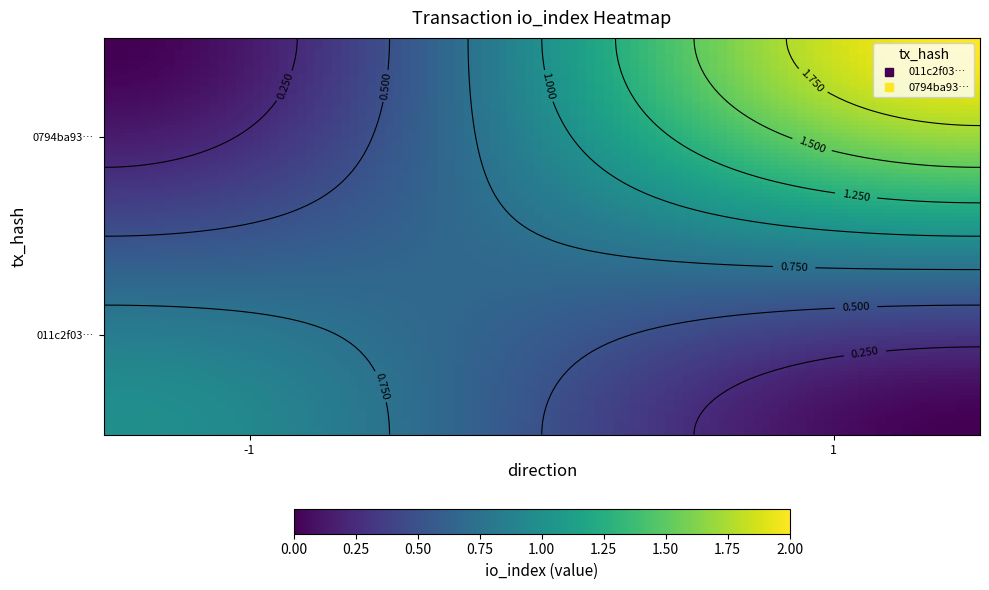

The value of 011c2f038f4a2640db2dcd06fbfdf204acb33ef at direction is -2. True or false?

False